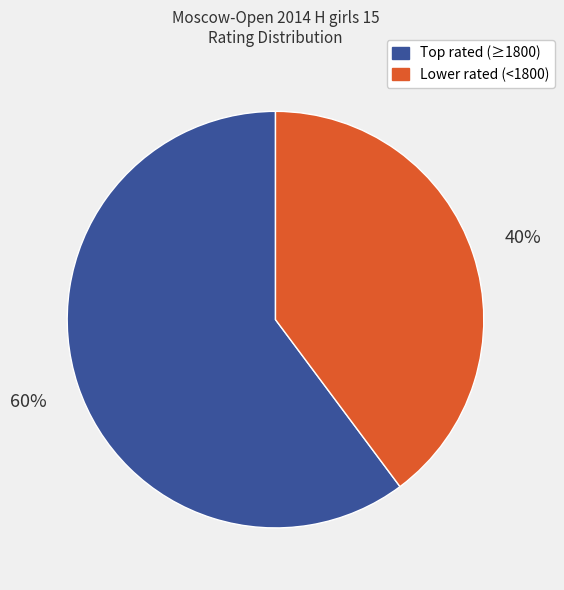

To the nearest percent, what is the difference between the largest and smallest slice percentages?

20%